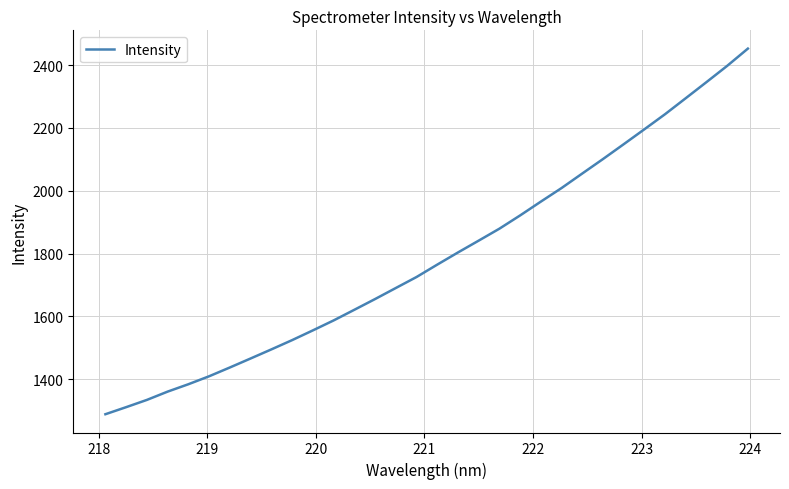

What is the difference between the maximum and minimum values?

1164.9